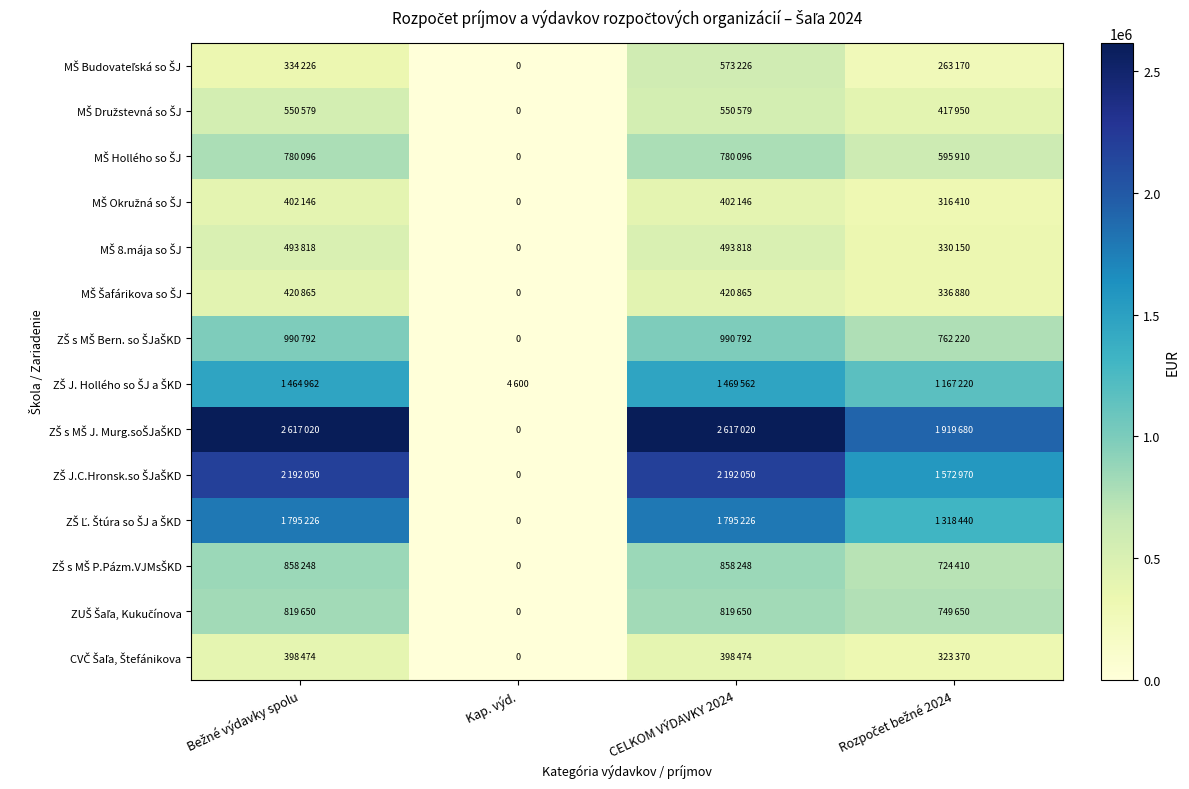

Which series has the largest total across all categories?

ZŠ s MŠ J. Murg.soŠJaŠKD